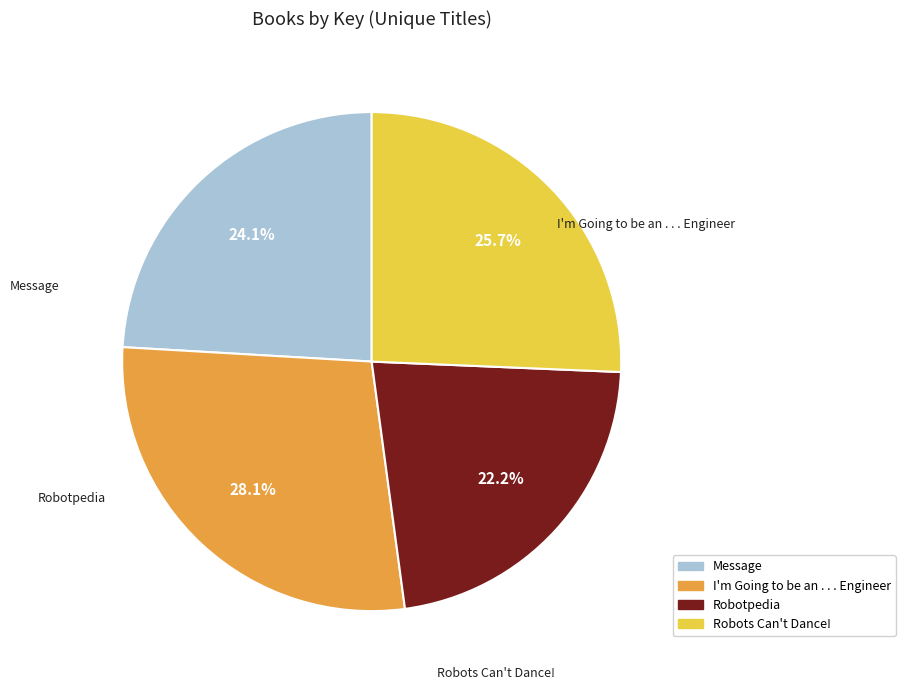

To the nearest percent, what is the difference between the Robots Can't Dance! and Robotpedia slice percentages?

3%